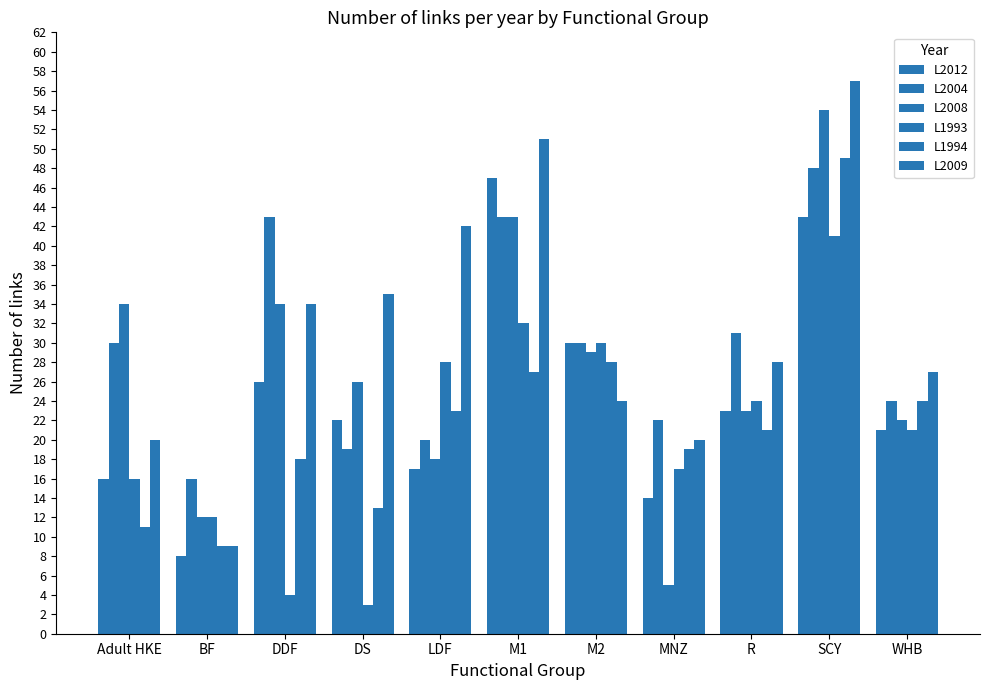

The value of L2009 at DDF is 34. True or false?

True